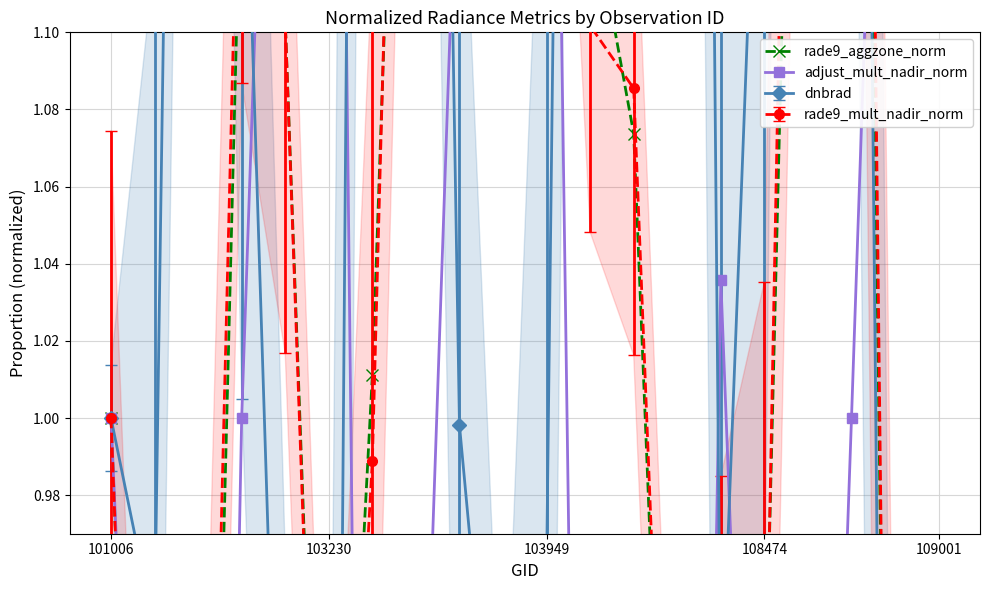

Is the value of rade9_aggzone_norm at 14 greater than the value of adjust_mult_nadir_norm at 12?

Yes